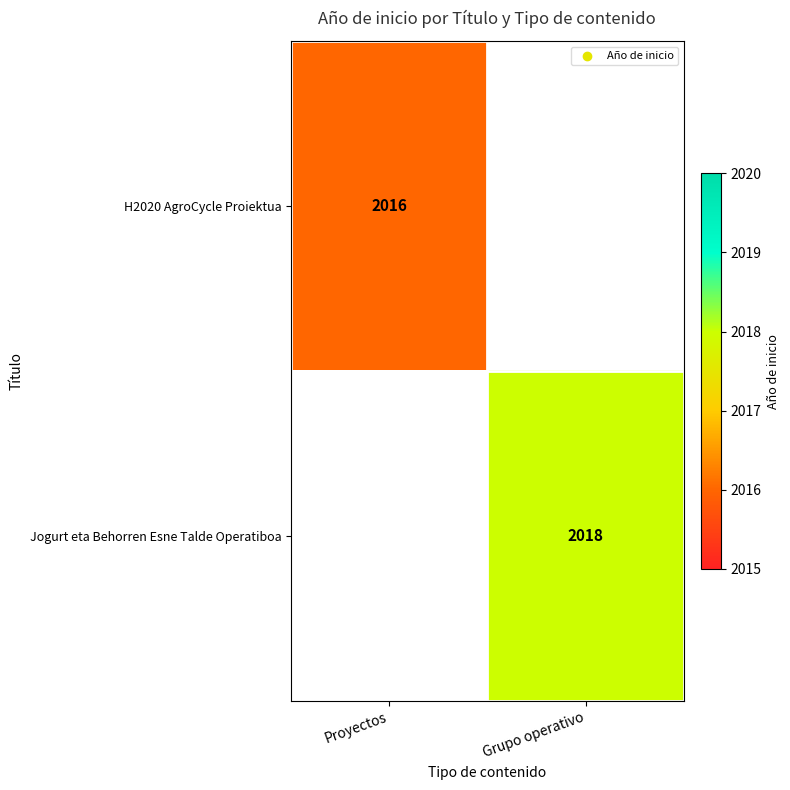

The H2020 AgroCycle Proiektua series shows 3272 at Proyectos. True or false?

False